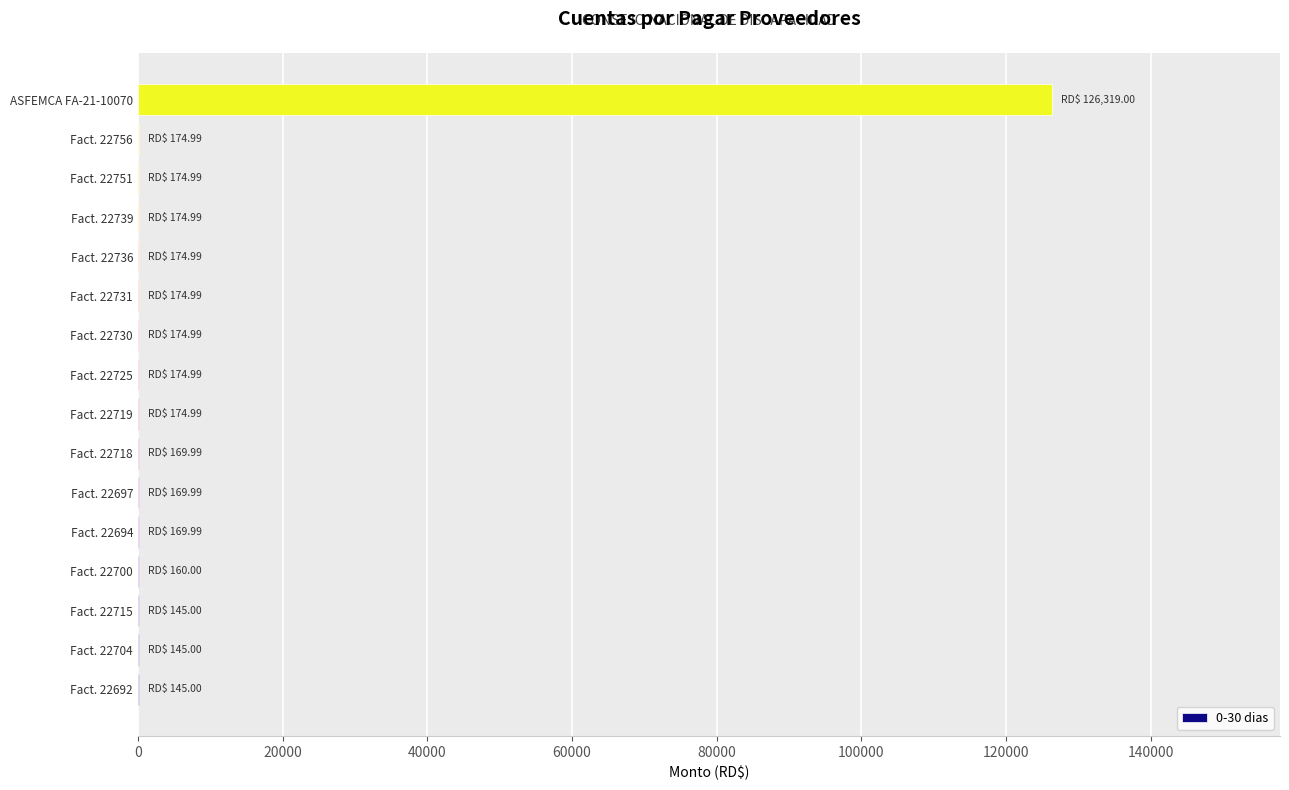

At which category does the chart reach its peak across all series?

ASFEMCA FA-21-10070